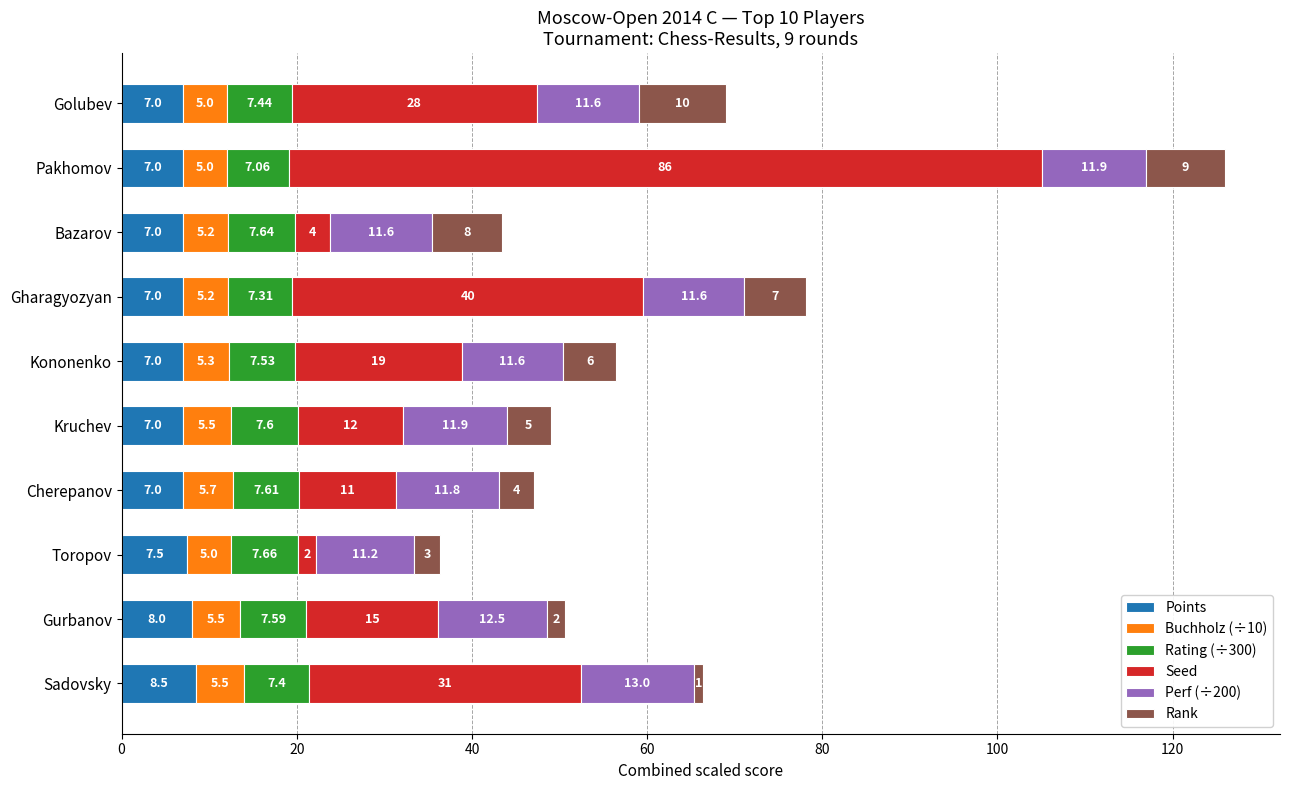

Which category has the highest value in the Points series?

Sadovsky